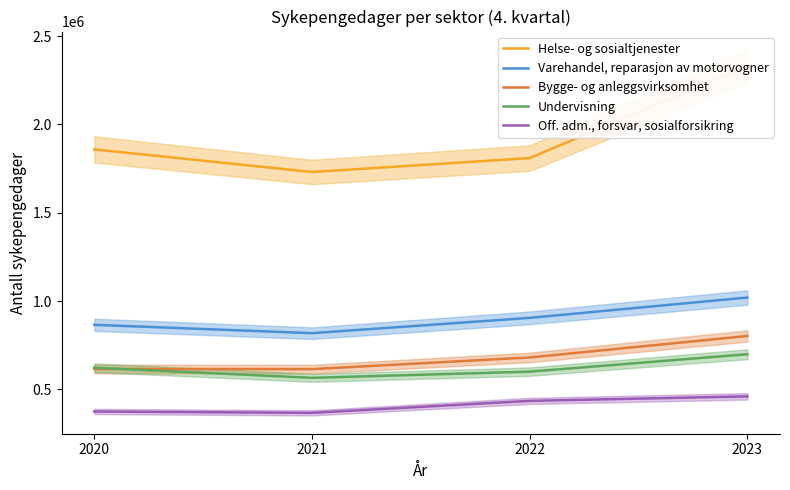

What is the difference between the second highest and second lowest values in the Undervisning series?

22096